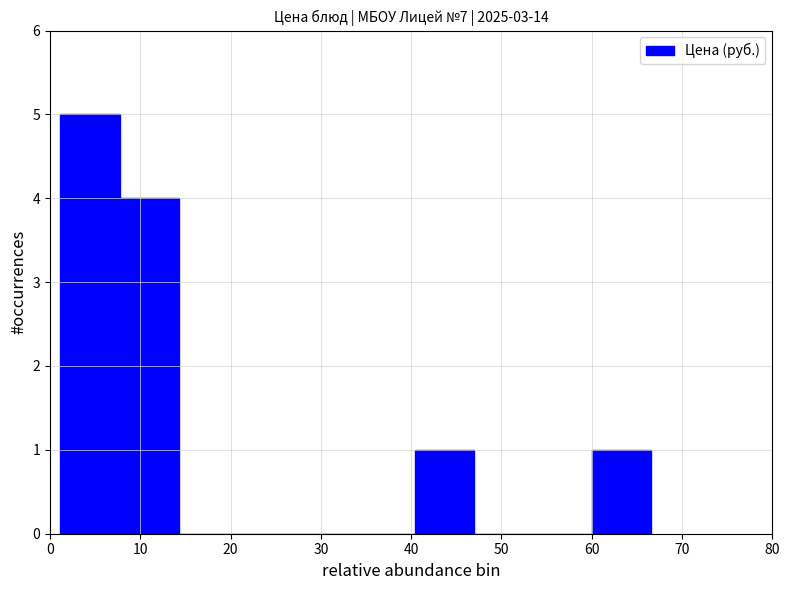

Reading left to right, list every bar in this chart as the range it spans on the x-axis followed by its height. Neither the bar edges nor the heights are printed on the chart, so give them approximately, as read against the axes.

1 to 8: 5
8 to 14: 4
14 to 21: 0
21 to 27: 0
27 to 34: 0
34 to 40: 0
40 to 47: 1
47 to 54: 0
54 to 60: 0
60 to 67: 1